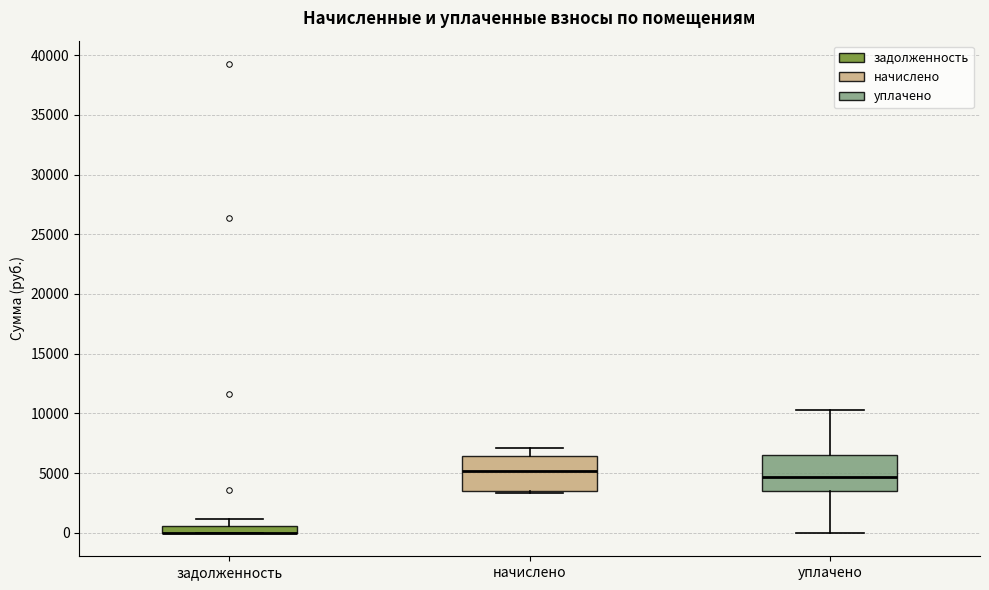

Where does the upper whisker of the box for начислено end on the y-axis? The values are not printed on the chart, so give them approximately, as read against the axis.

7000